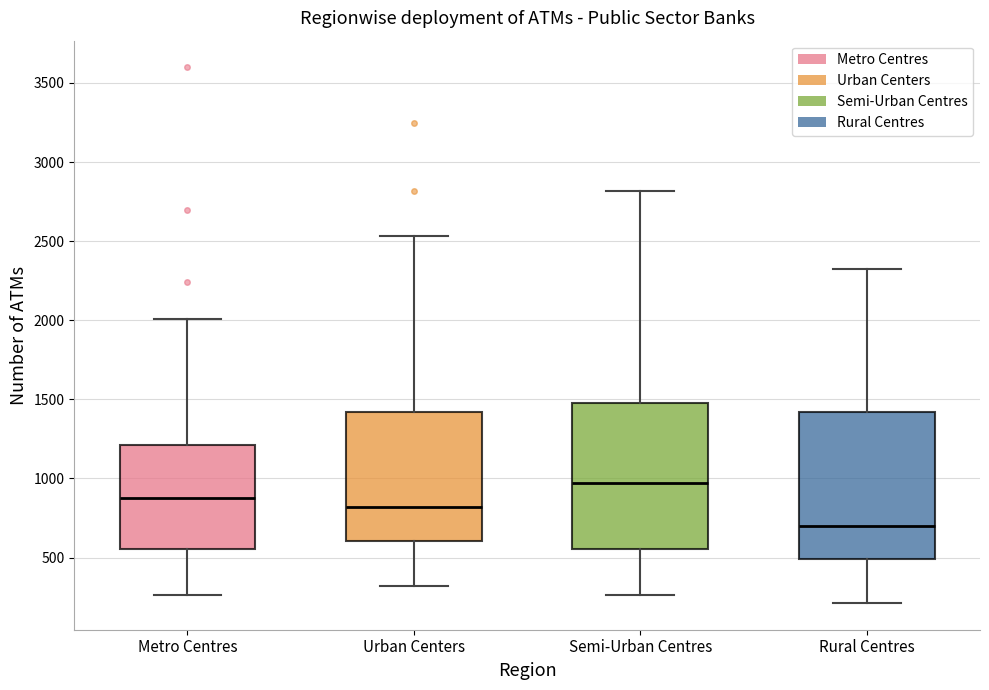

Where is the upper edge of the box for Metro Centres on the y-axis? The values are not printed on the chart, so give them approximately, as read against the axis.

1200